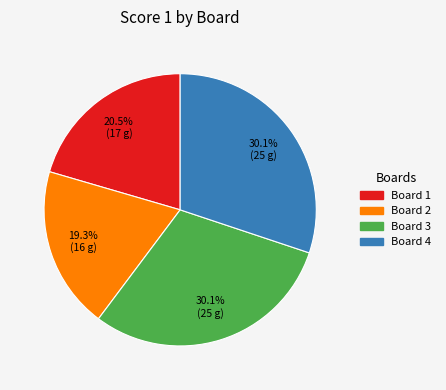

Is Board 3 the majority of the pie?

No